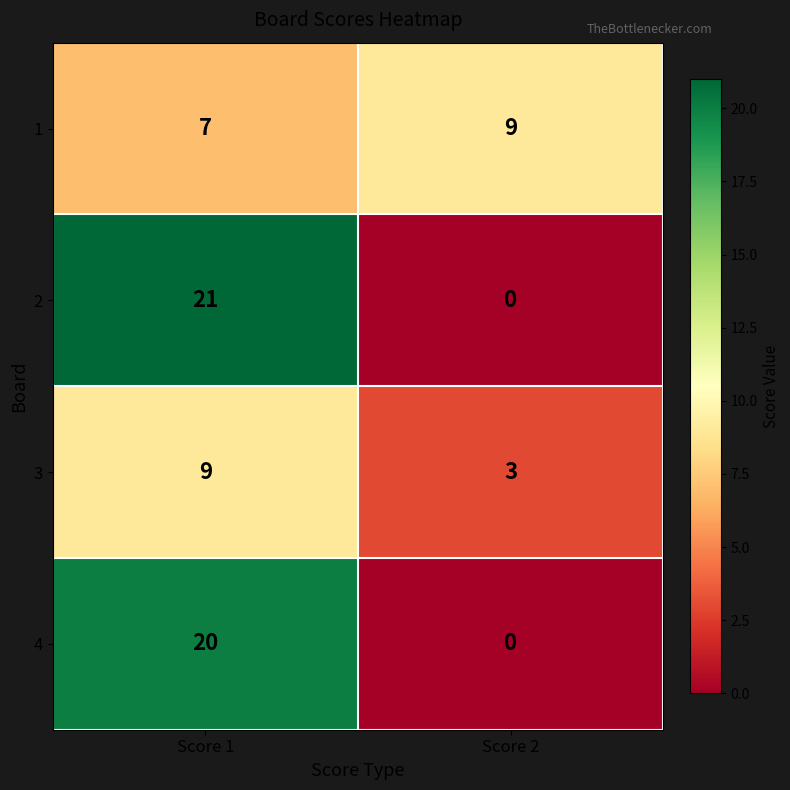

Reading left to right, extract all data points from this chart.

1: 7	9
2: 21	0
3: 9	3
4: 20	0